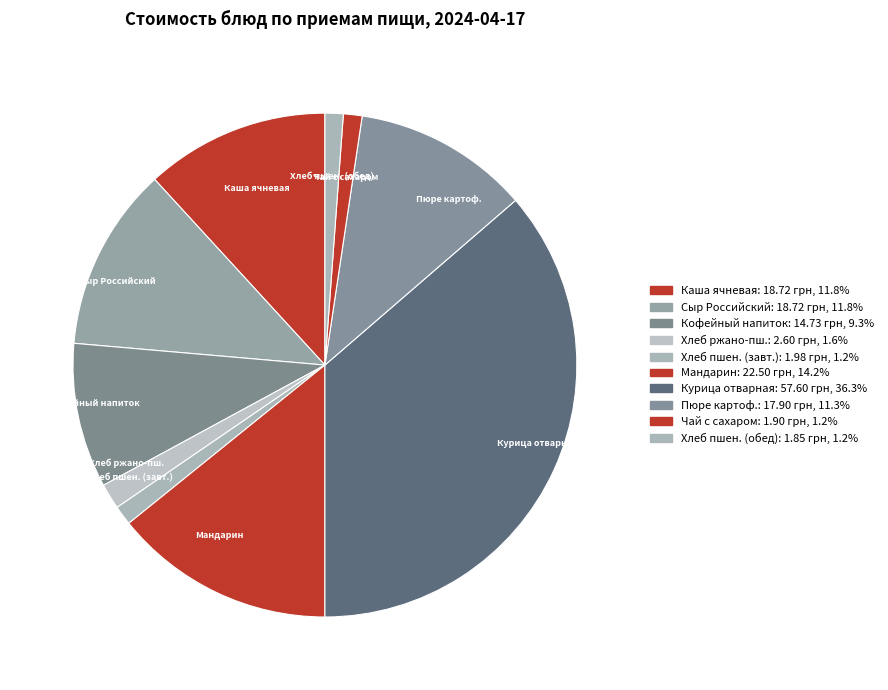

Which has a higher value, Сыр Российский or Пюре картоф.?

Сыр Российский